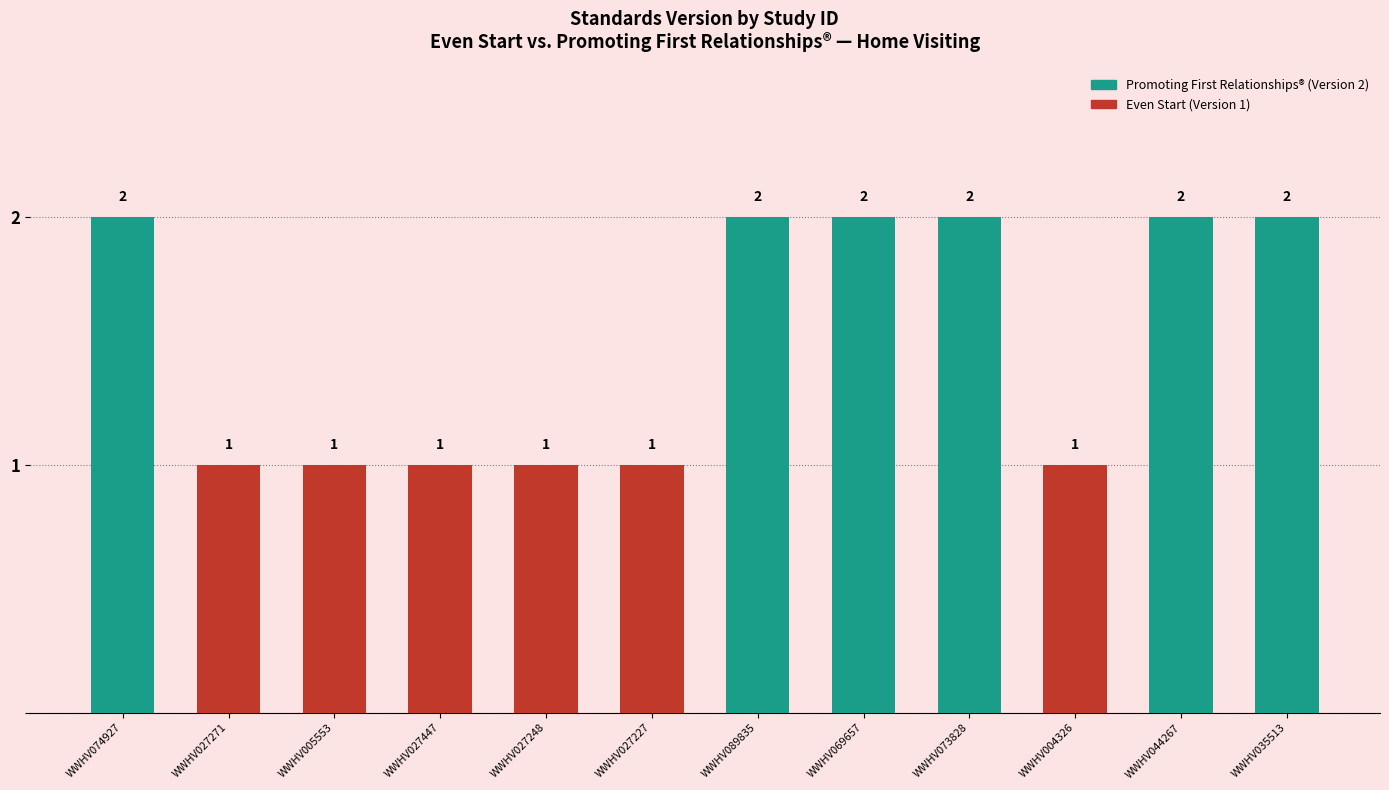

Reading right to left, what are all the values shown in this chart?

WWHV035513=2	WWHV044267=2	WWHV004326=1	WWHV073828=2	WWHV069657=2	WWHV089835=2	WWHV027227=1	WWHV027248=1	WWHV027447=1	WWHV005553=1	WWHV027271=1	WWHV074927=2